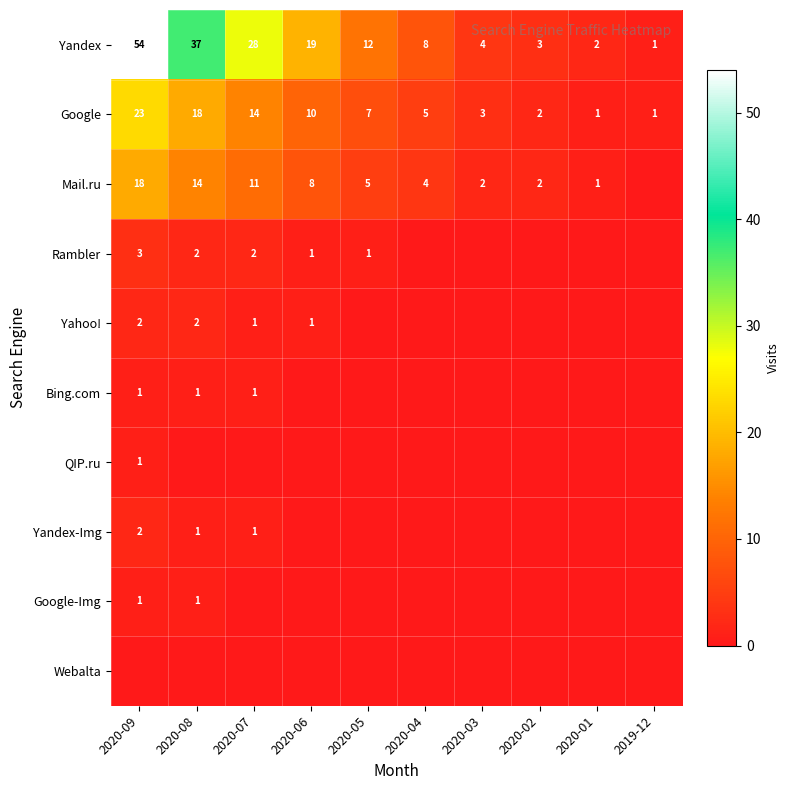

Is it true that Google equals 1 at 2020-01?

True